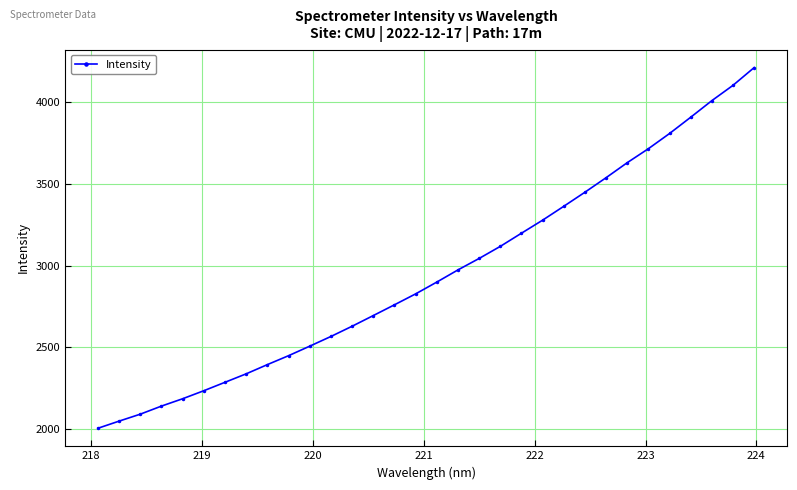

What is the maximum value shown in the chart?

4212.7